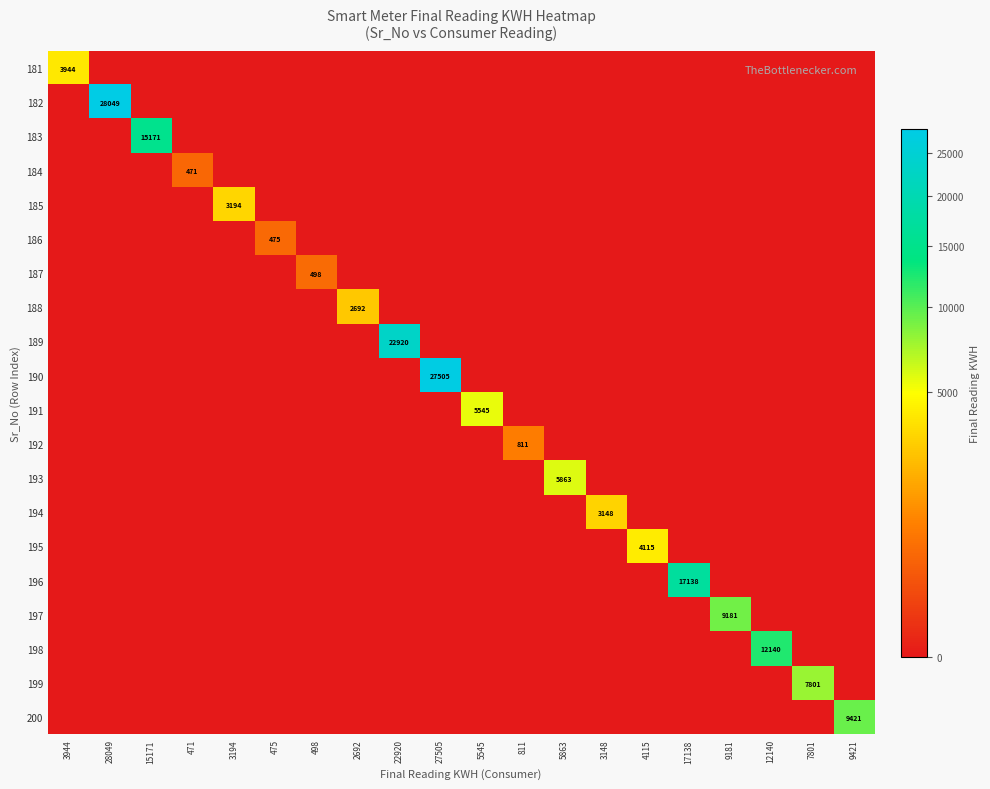

The 187 series shows -258 at 5863. True or false?

False